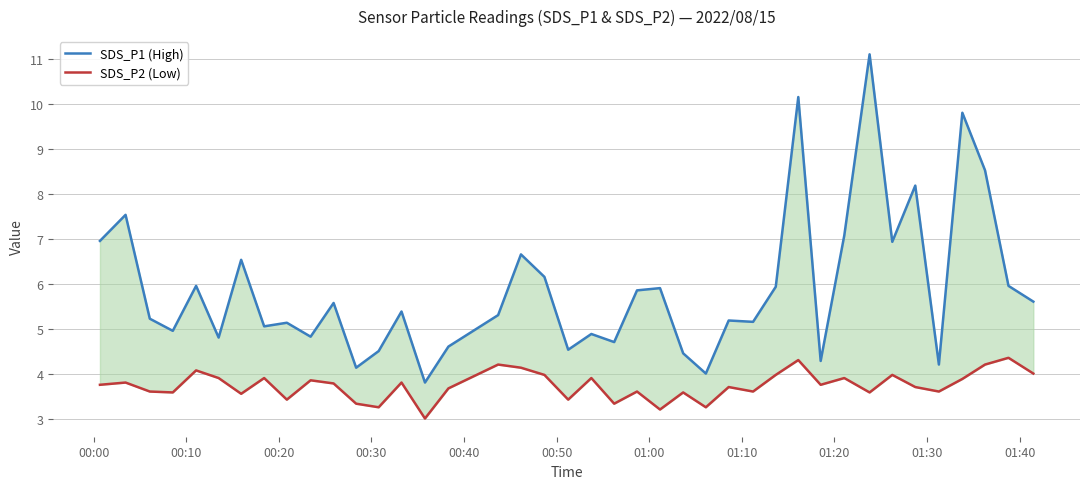

Does the chart display data point markers on the line(s)?

No